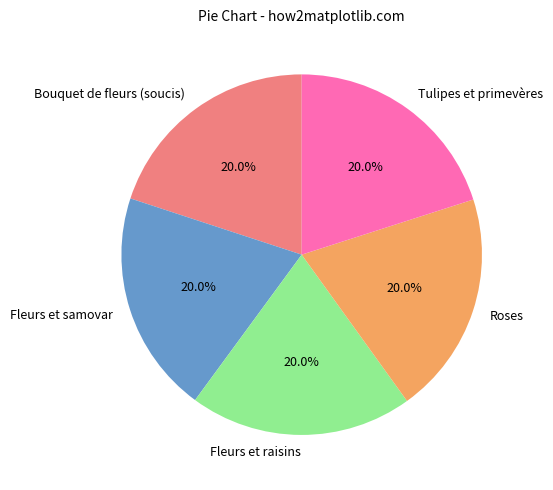

What portion of the pie excludes Roses?

80.0%